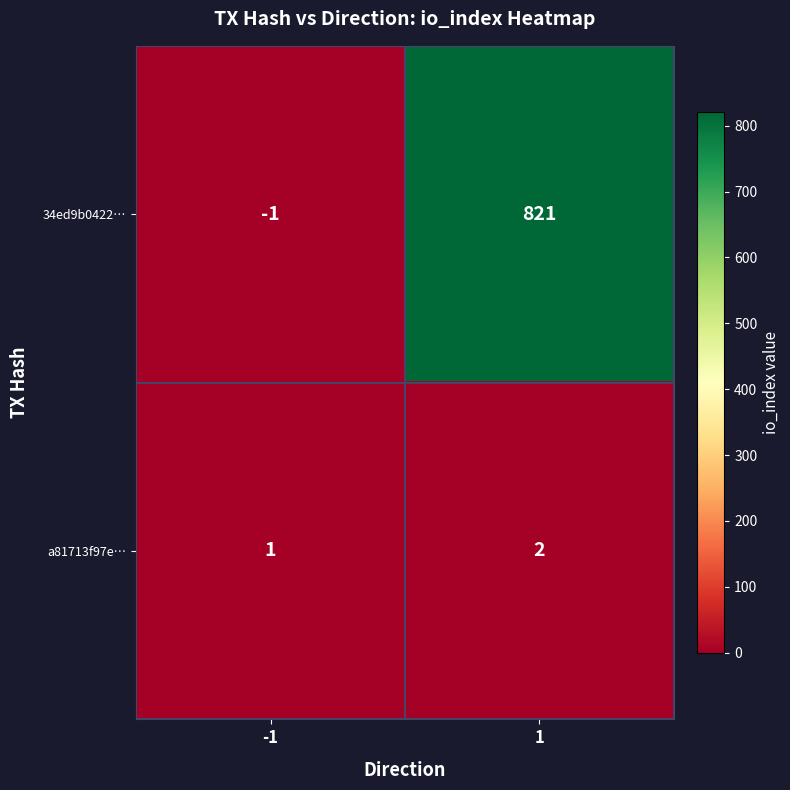

What is the average value of the 34ed9b0422… series?

410